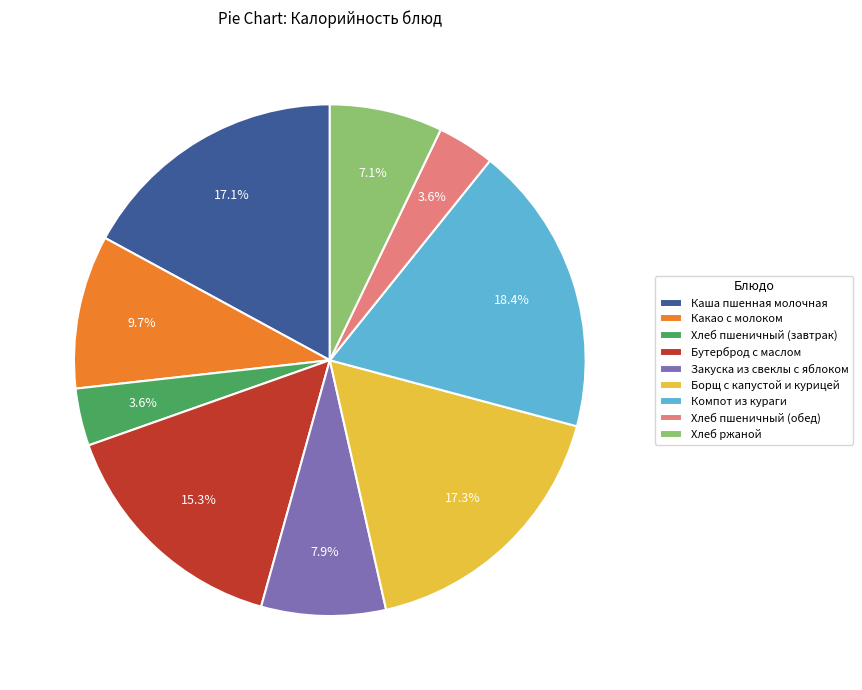

True or false: Бутерброд с маслом accounts for 15% of the total.

True